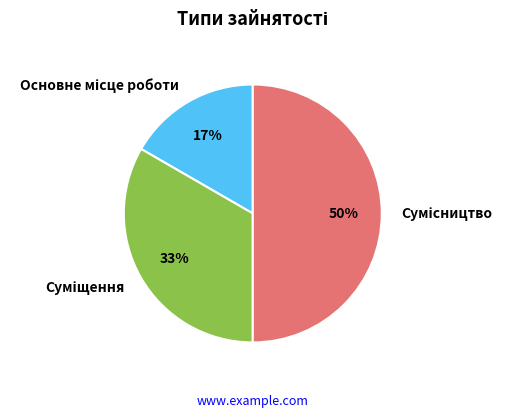

To the nearest percent, what is the average slice percentage?

33%